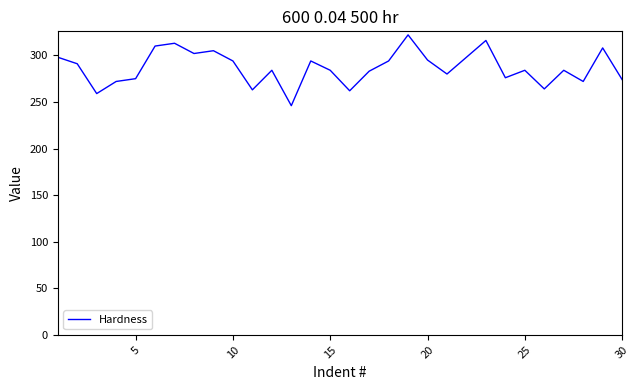

What is the minimum value shown in the chart?

246